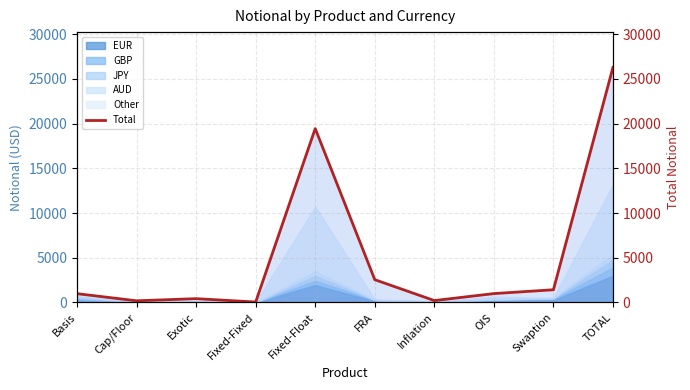

At which label does the data first exceed 995?

Fixed-Float